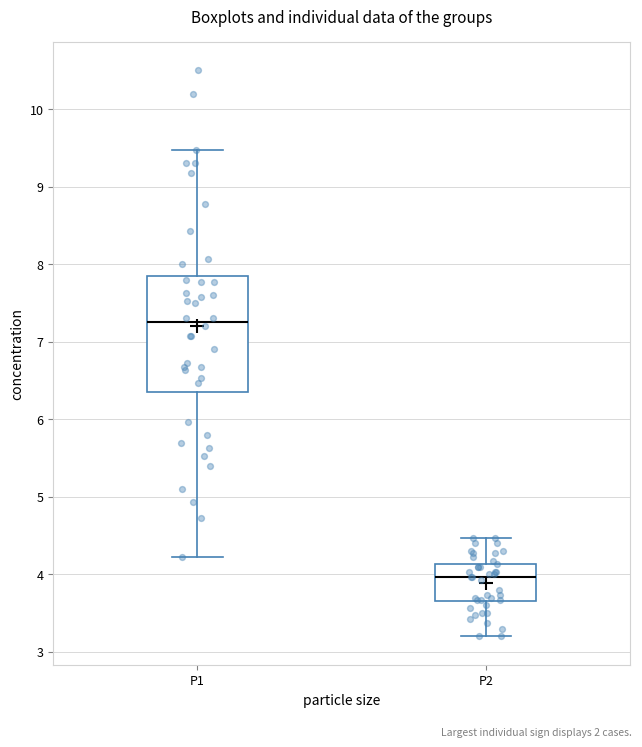

Which box's median line is the lowest?

P2